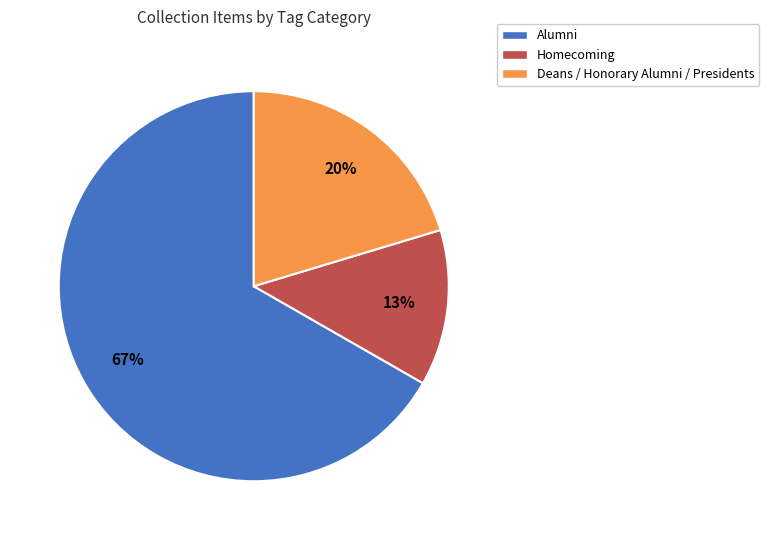

Combined, do Homecoming and Deans / Honorary Alumni / Presidents account for over 50%?

No